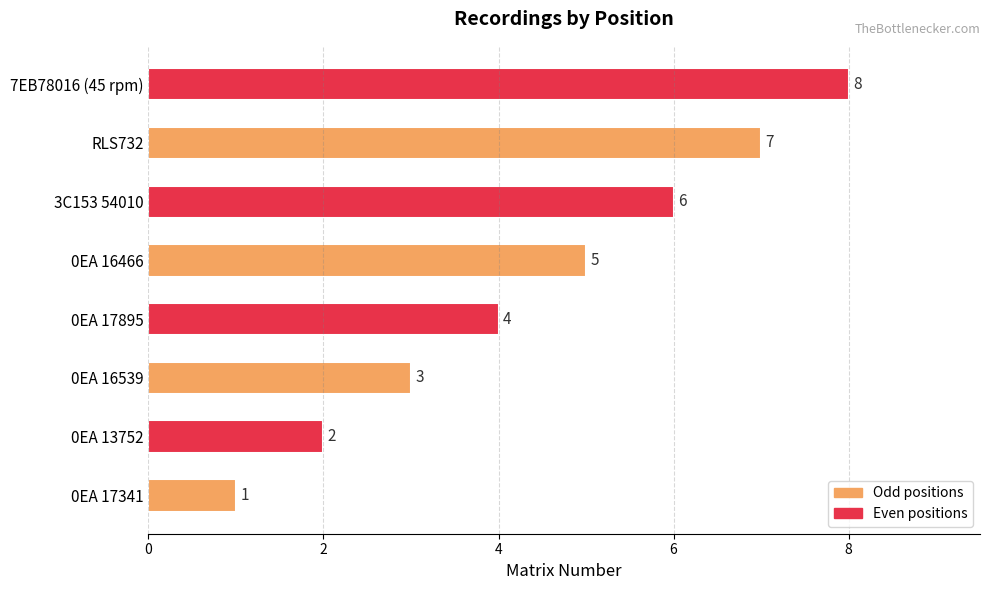

How many values are below 5?

4